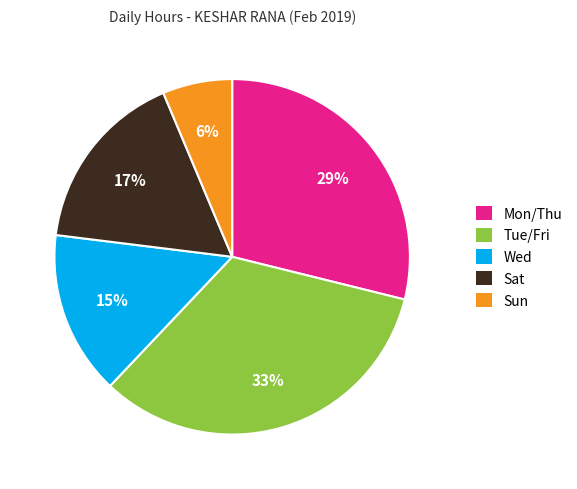

Does Sat represent more than half of the total?

No